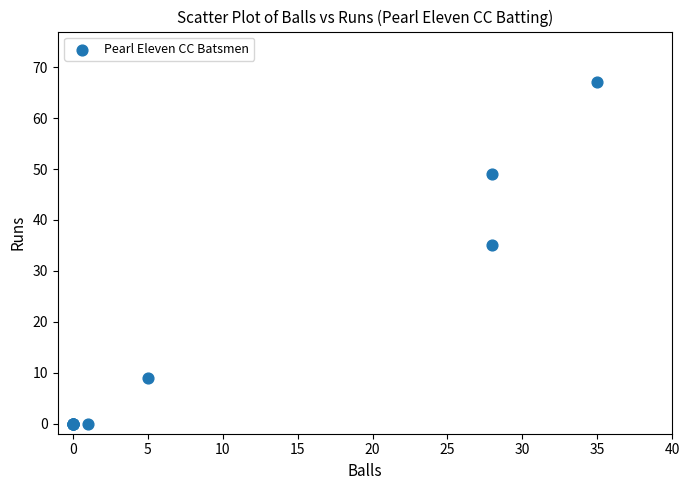

What Y value in the scatter plot is closest to 33?

35